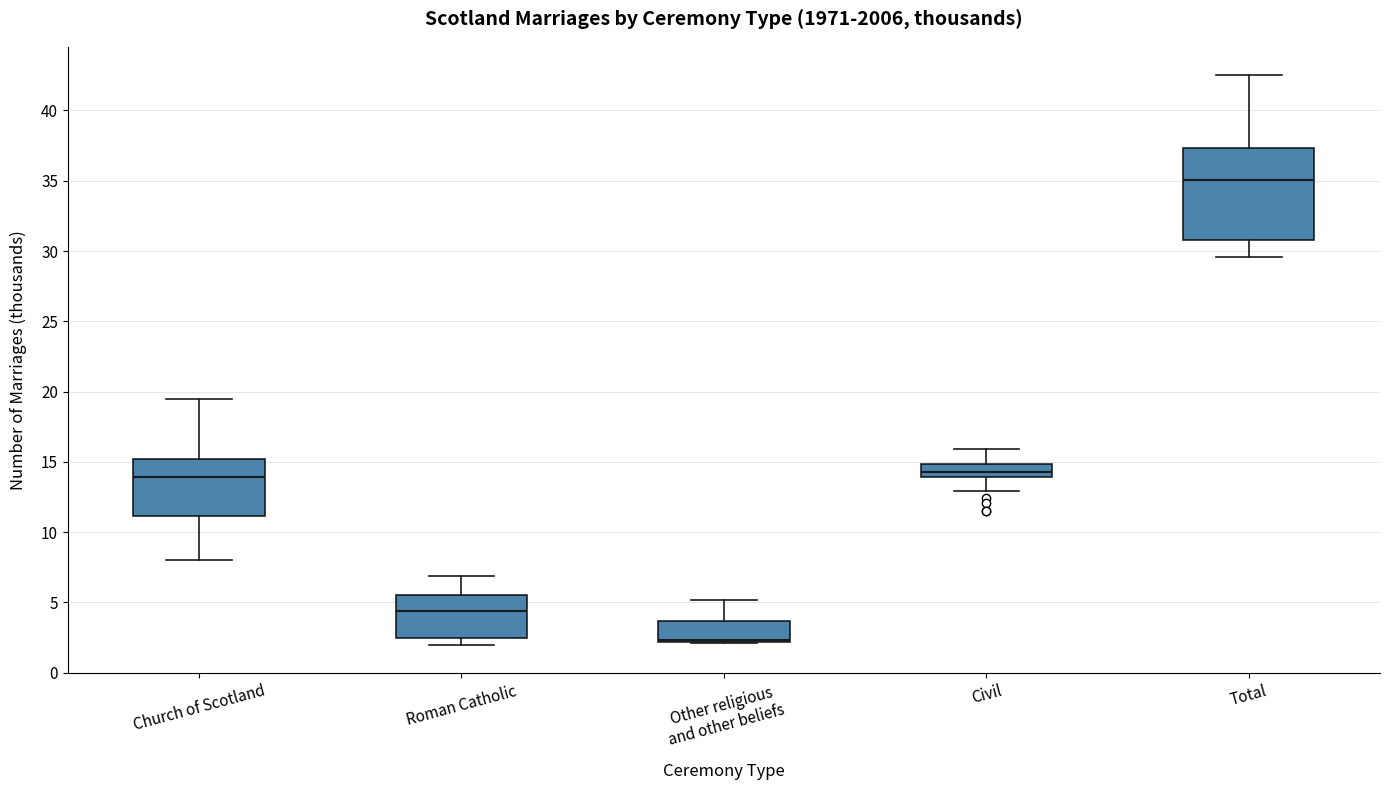

Where does the upper whisker of the box for Roman Catholic end on the y-axis? The values are not printed on the chart, so give them approximately, as read against the axis.

7.0